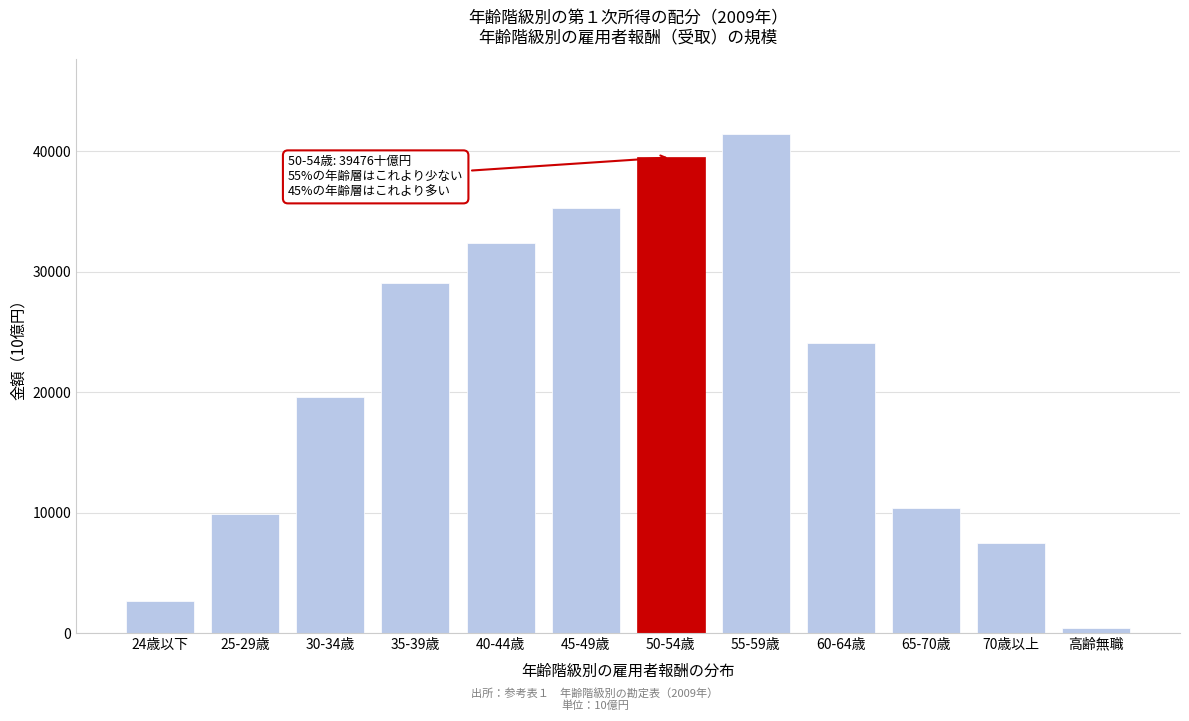

Reading right to left, what are all the values shown in this chart?

401.6	7470.3	10342.2	24089.6	41402.9	39476.2	35234.2	32383.7	29047.7	19571.1	9862.5	2680.5